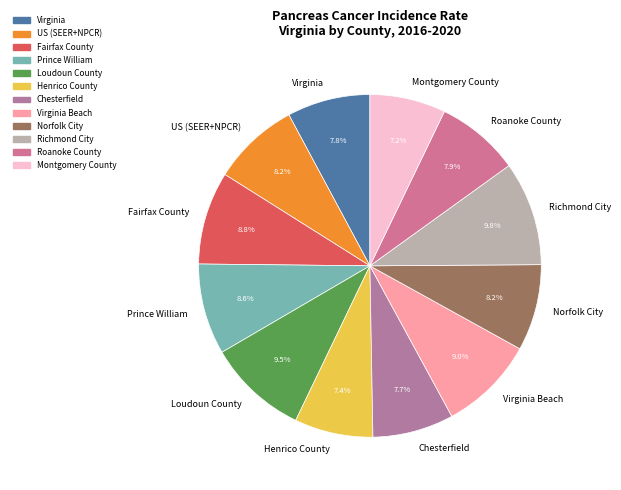

How many segments does this pie chart have?

12